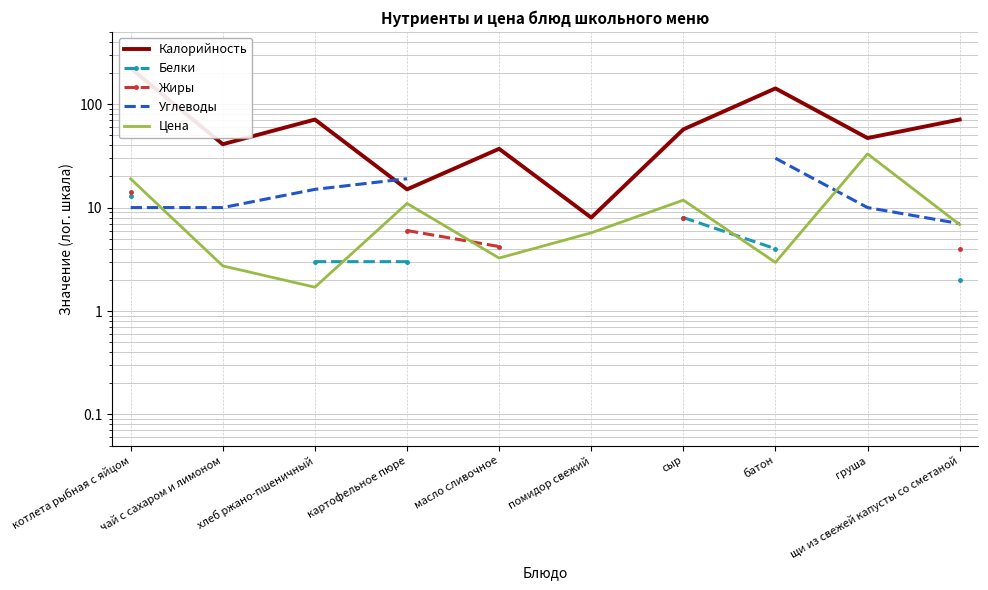

At which label is Жиры closest to 9?

сыр